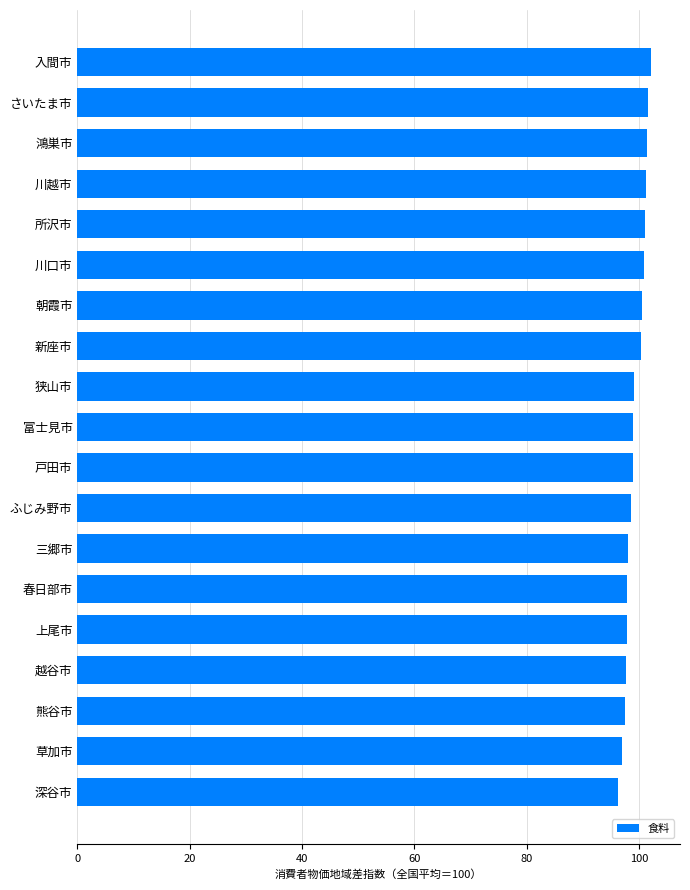

What is the difference between the maximum and minimum values?

5.9